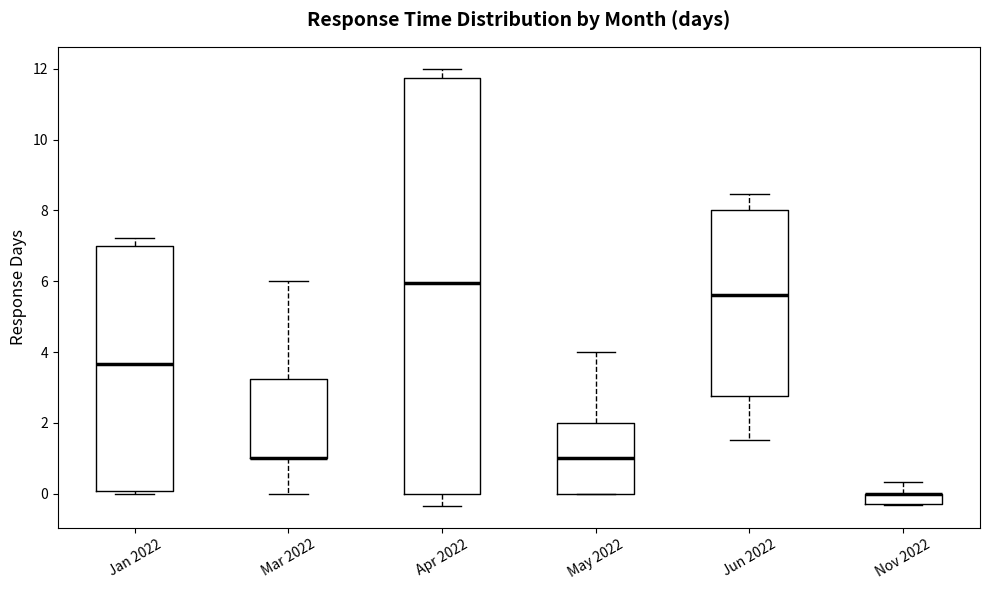

Comparing the boxes themselves (not the whiskers), which one is the tallest?

Apr 2022